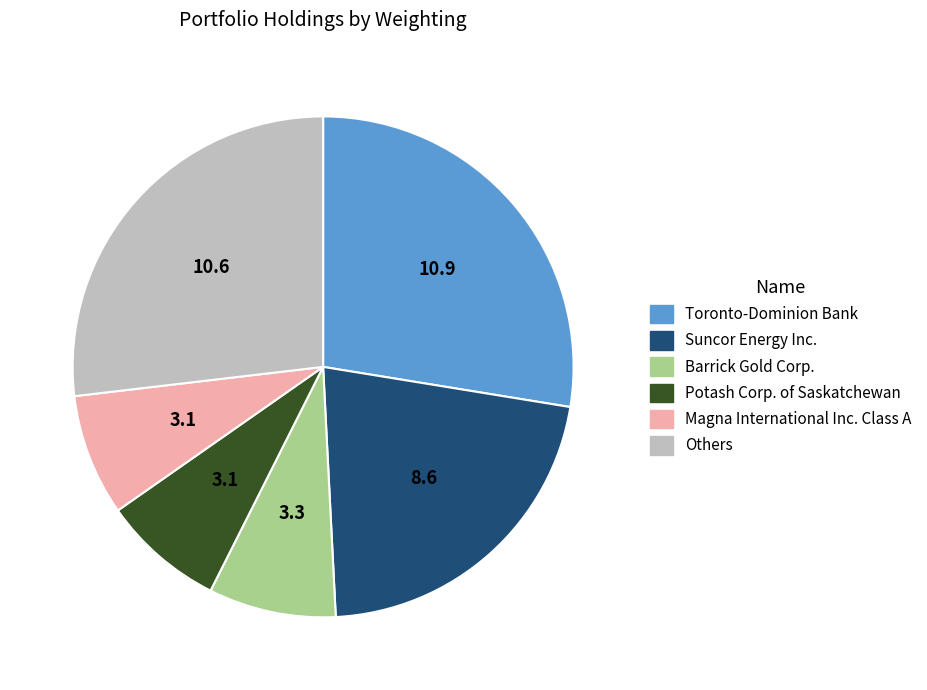

What is the ratio of the value at Others to the value at Suncor Energy Inc.?

1.2